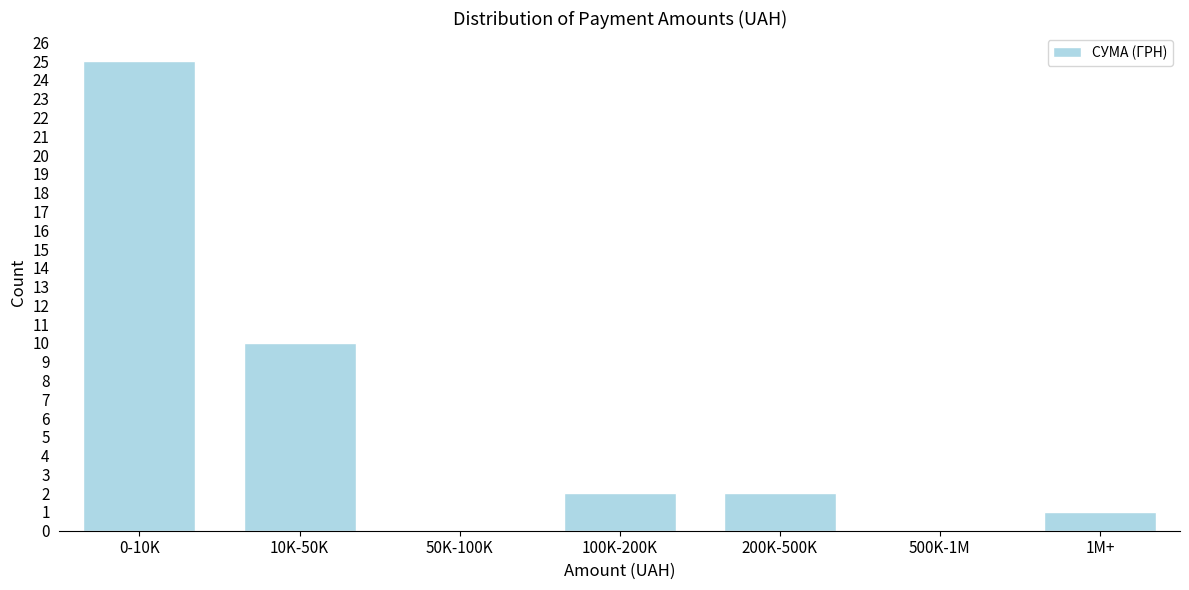

Reading left to right, what are all the values shown in this chart?

0-10K=25	10K-50K=10	50K-100K=0	100K-200K=2	200K-500K=2	500K-1M=0	1M+=1